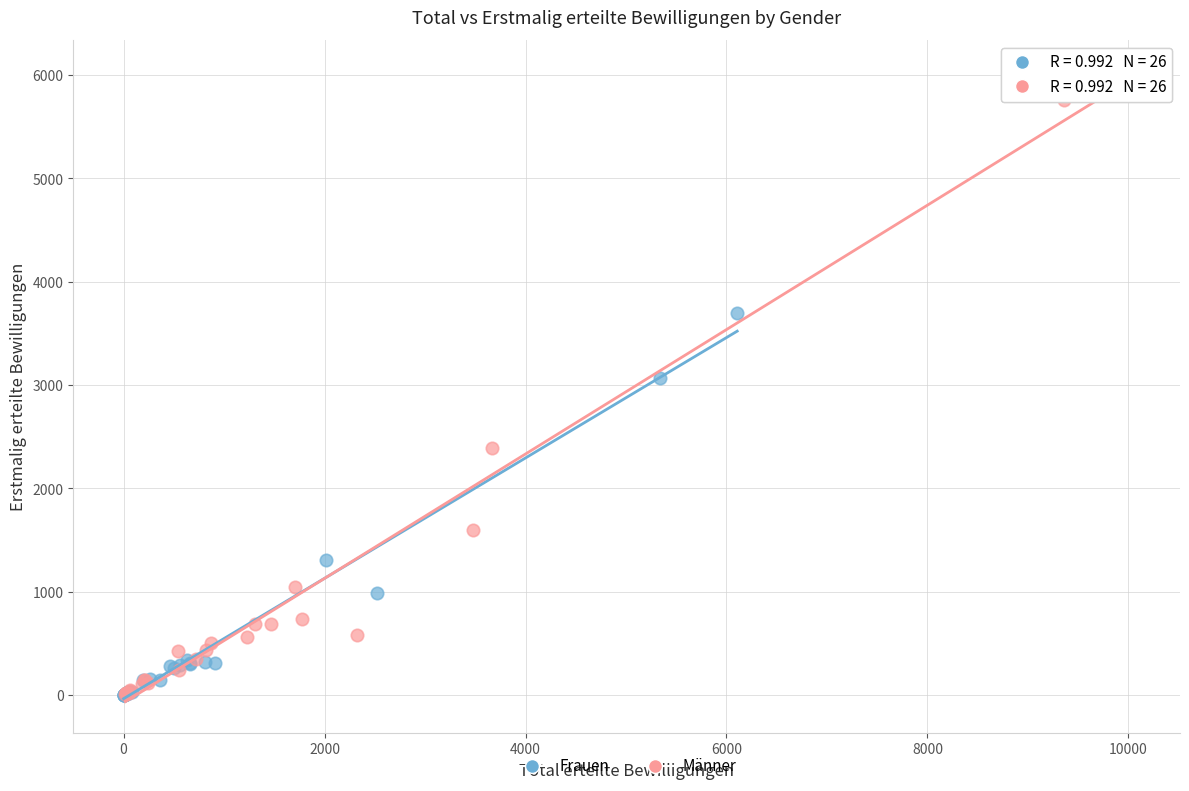

Which series has the widest spread of Y values?

Männer